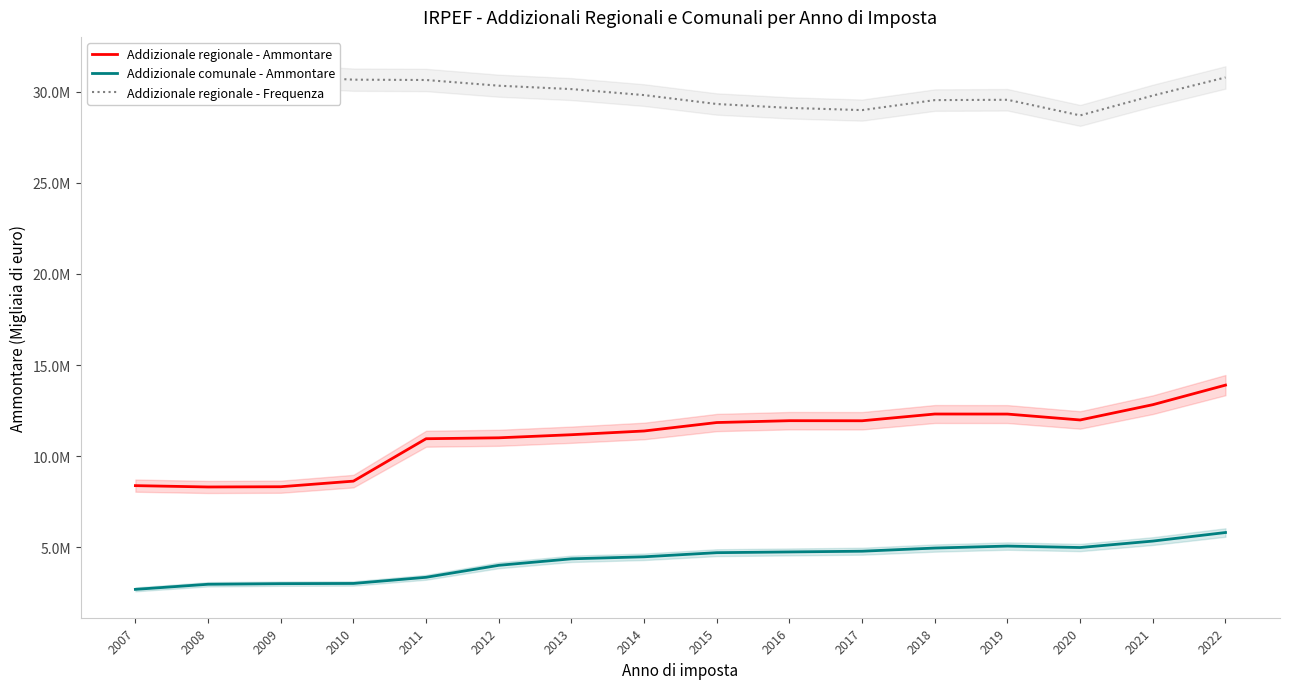

What value does the Addizionale regionale - Frequenza series have at 2019?

29549320.0